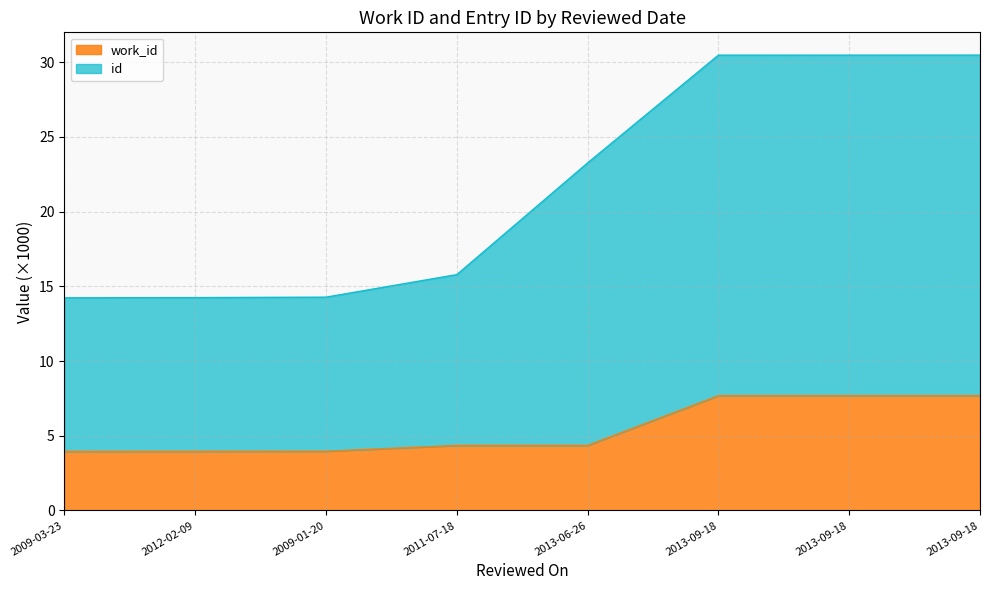

What is the minimum value shown in the chart?

4.0